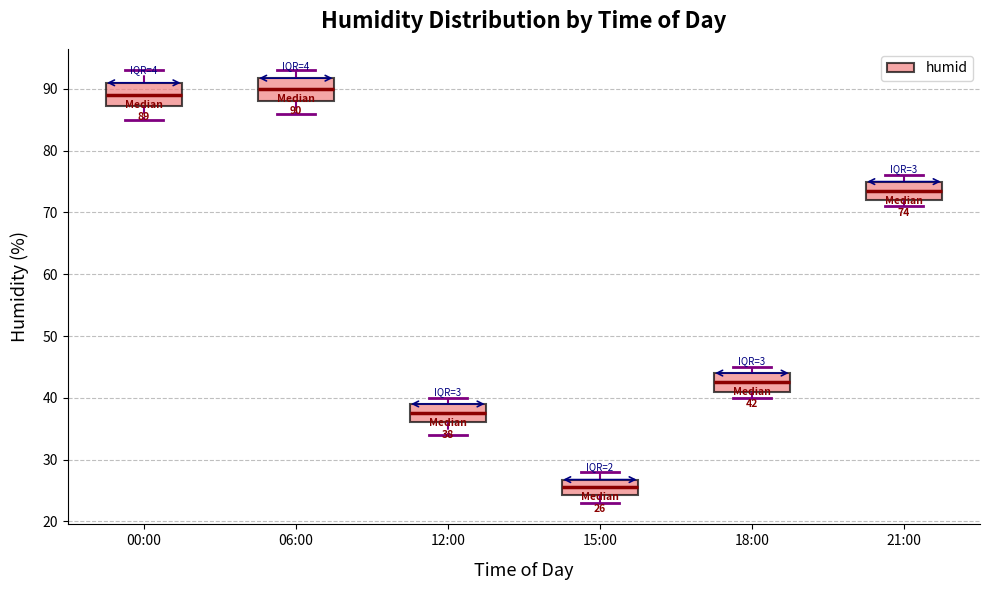

Which box has the lowest median line?

15:00